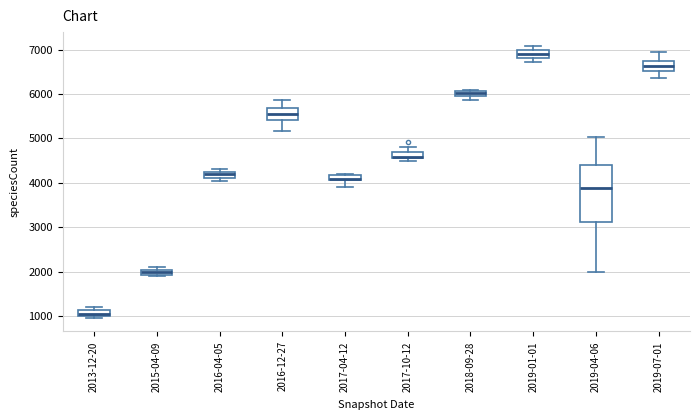

Which box's median line is the lowest?

2013-12-20